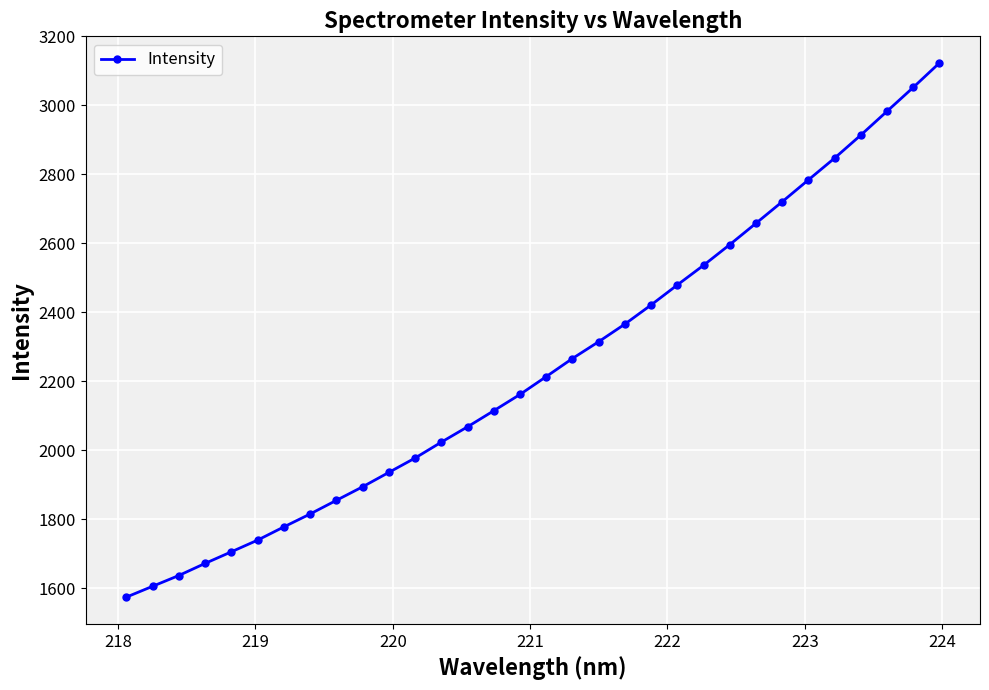

How many series are shown in this chart?

1